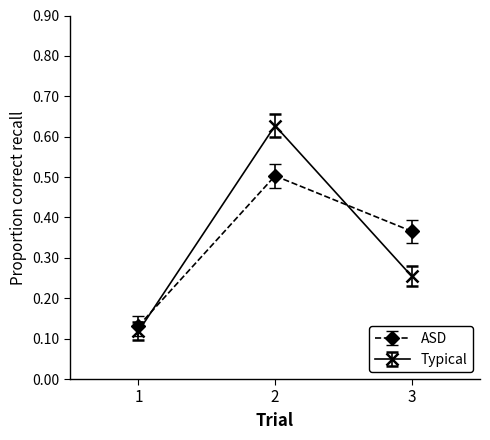

Is it true that ASD equals 0.2 at 2?

False